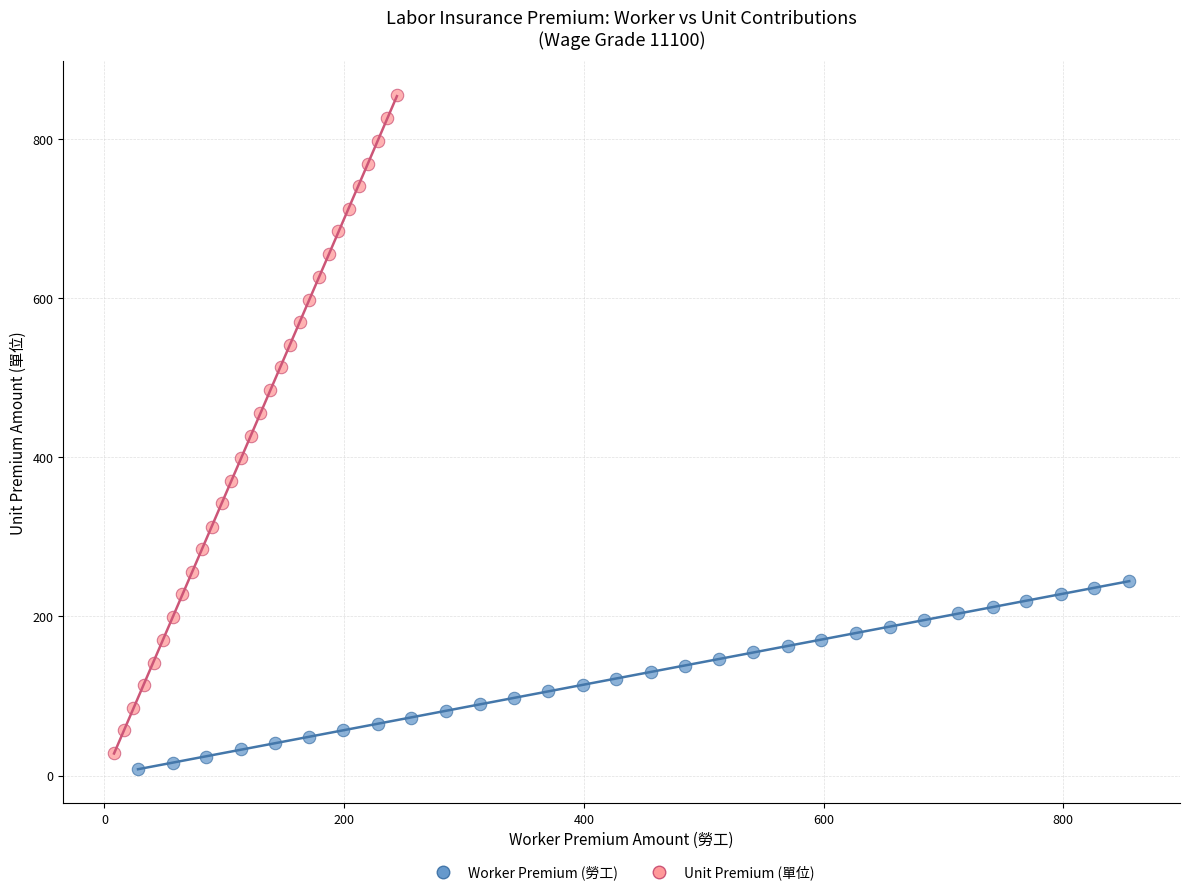

Which series has the largest Y range (max minus min)?

Unit Premium (單位)